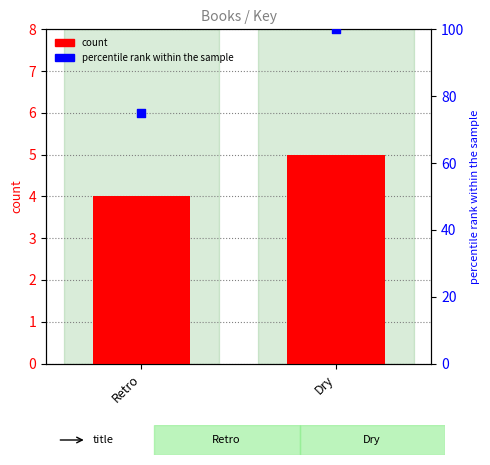

Is the value of count at Dry greater than the value of percentile rank within the sample at Dry?

No